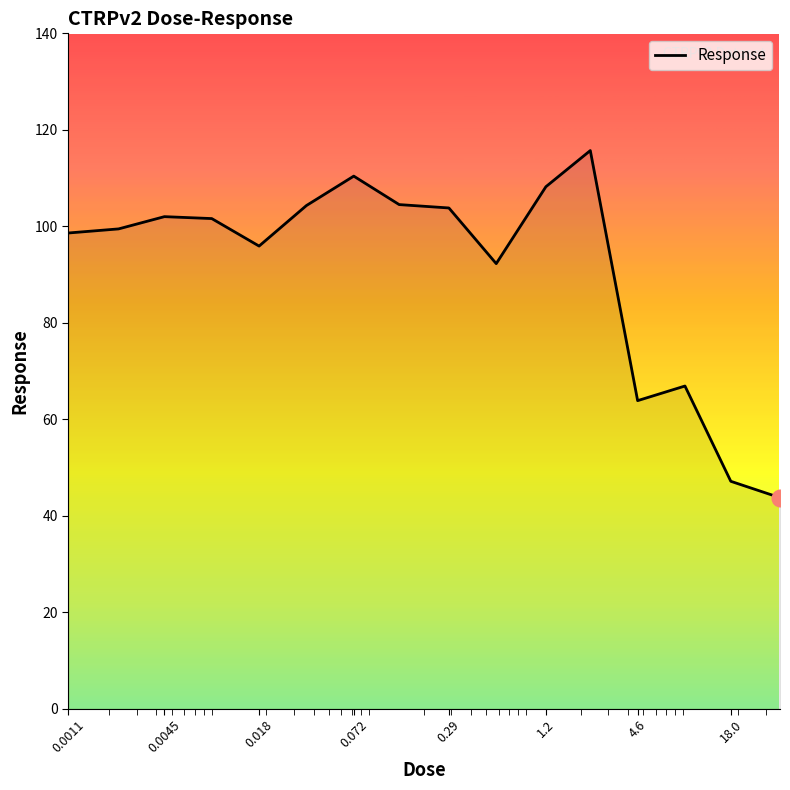

What is the sum of all values?

1458.4